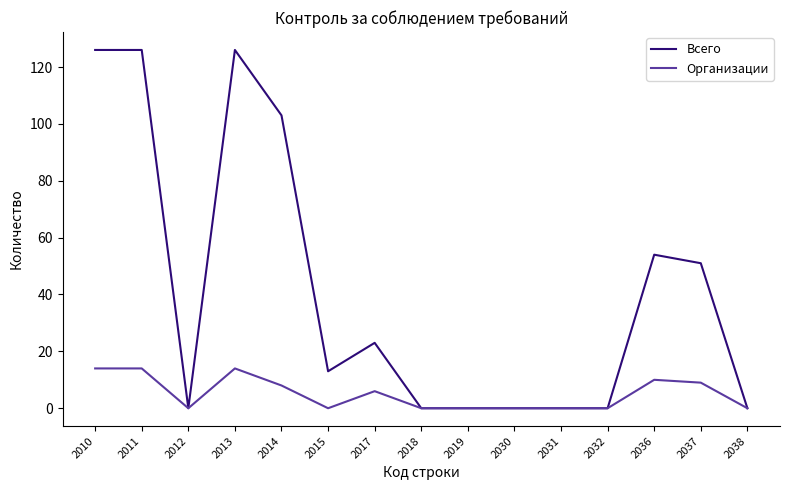

What is the sum of the Всего values at 2031 and 2011?

126